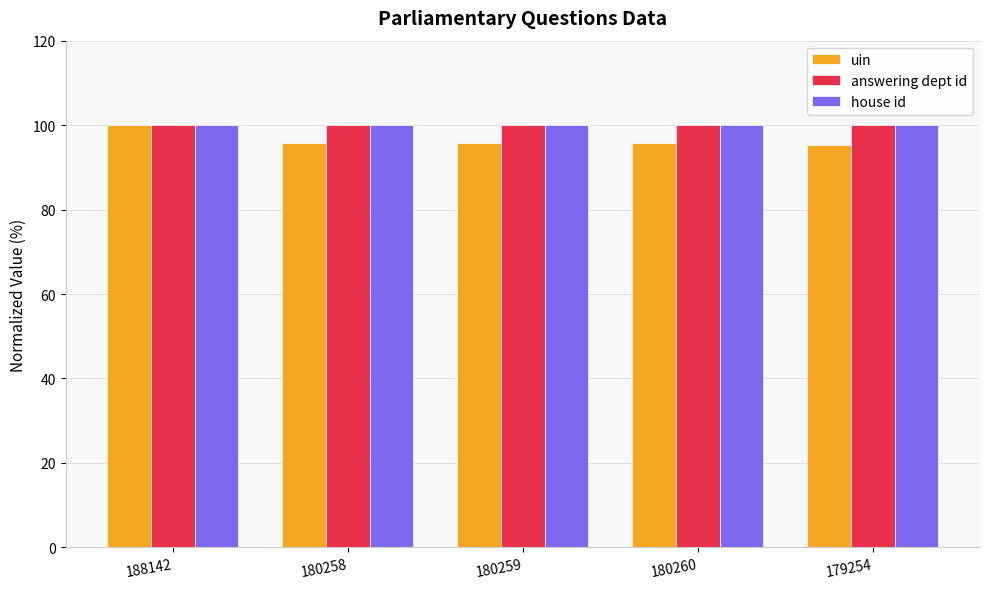

What is the greatest value displayed?

100.0